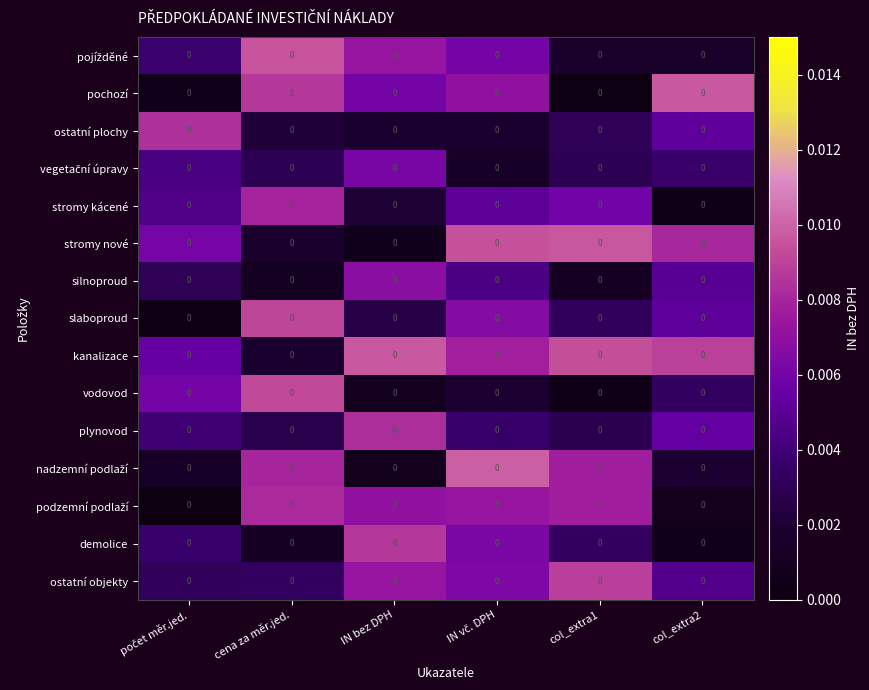

True or false: silnoproud has a value of 0.0 at IN bez DPH.

False